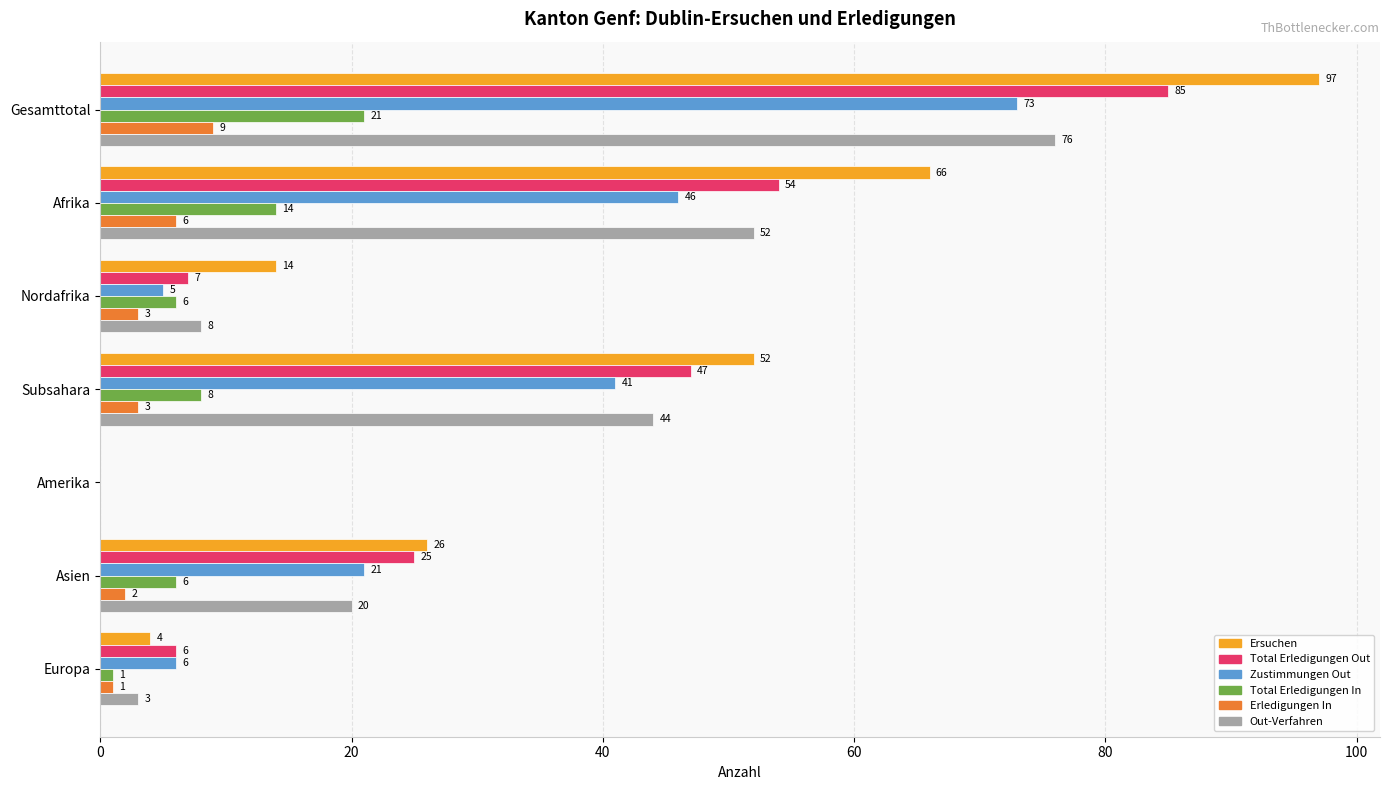

Is it true that Ersuchen equals 0 at Amerika?

True